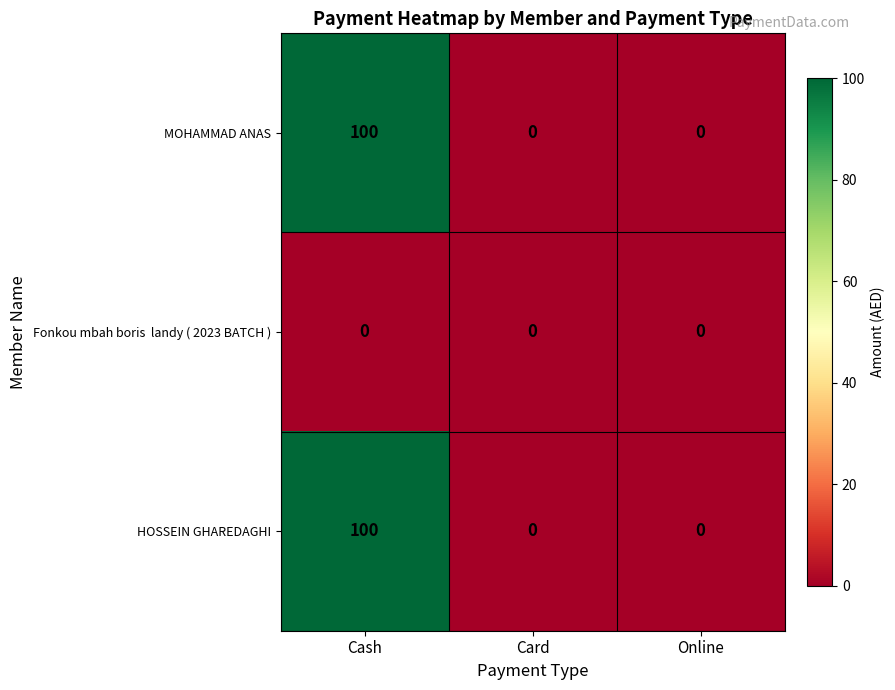

How many MOHAMMAD ANAS values are between 0 and 100?

3